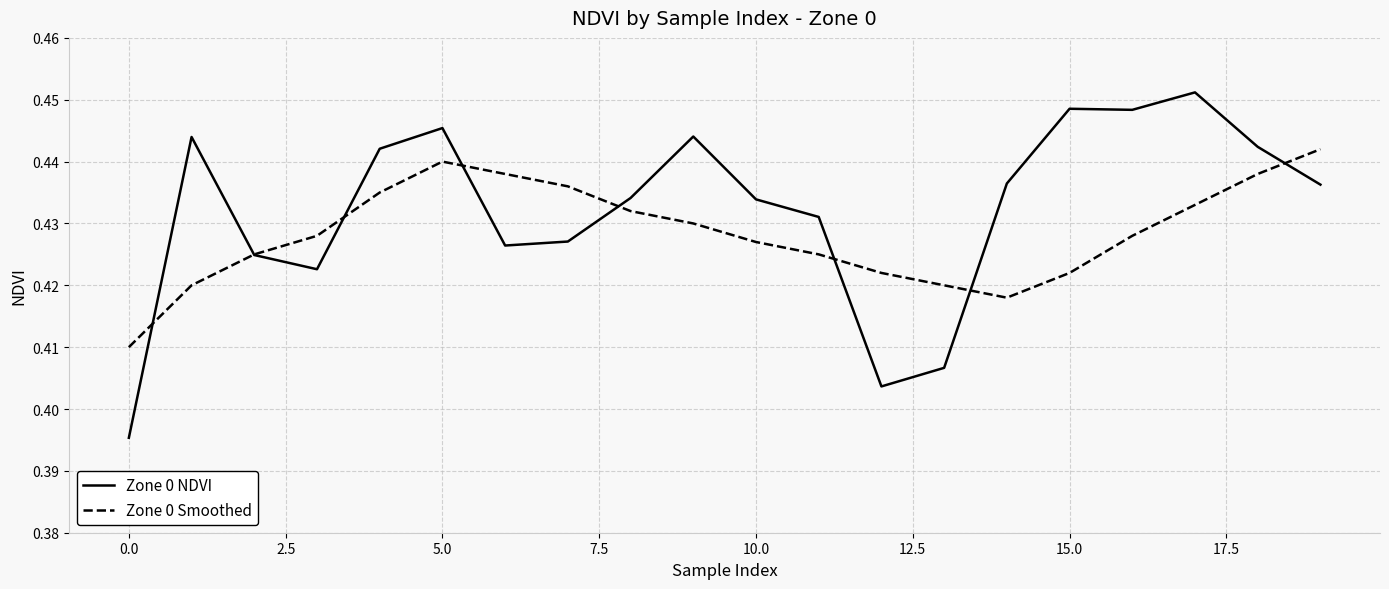

Which series has the widest spread of values?

Zone 0 NDVI